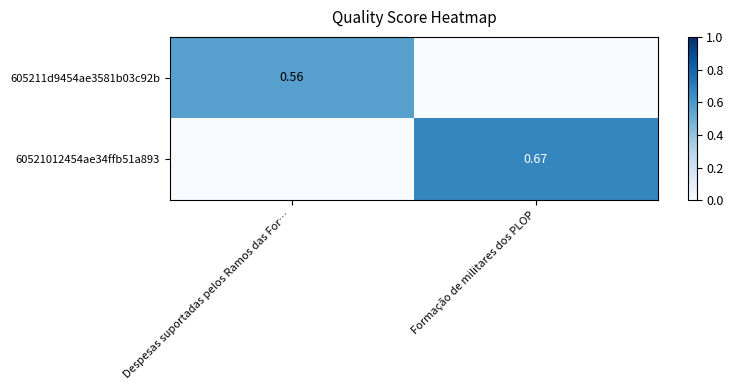

At which label does 605211d9454ae3581b03c92b reach its peak?

Despesas suportadas pelos Ramos das For…